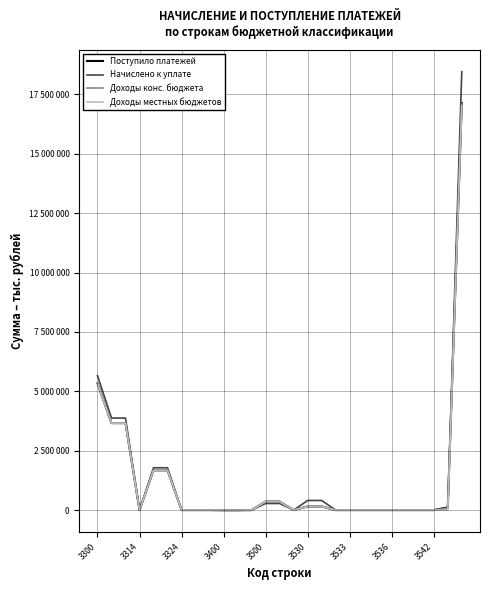

What are all the series names shown in the legend?

Поступило платежей, Начислено к уплате, Доходы конс. бюджета, Доходы местных бюджетов